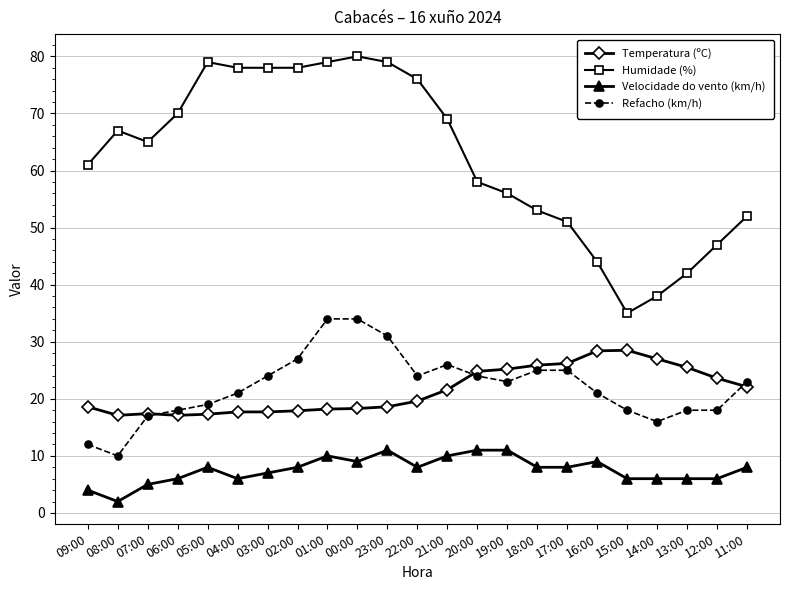

What is the difference between the second highest and minimum values in the Temperatura (ºC) series?

11.3